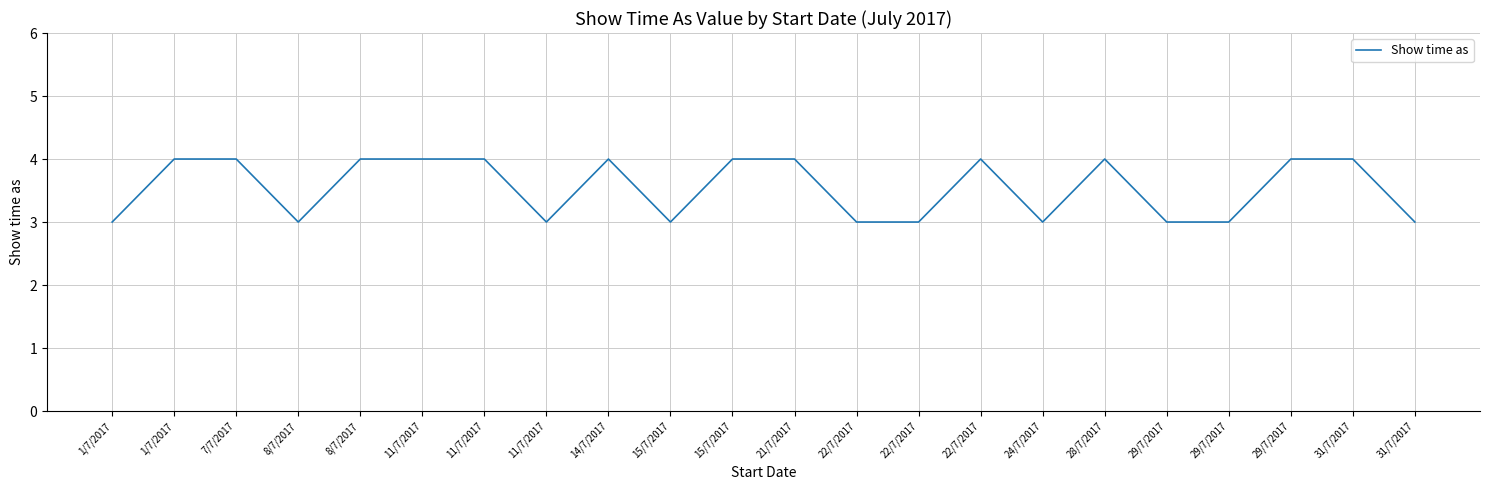

What value does the data have at 31/7/2017?

3